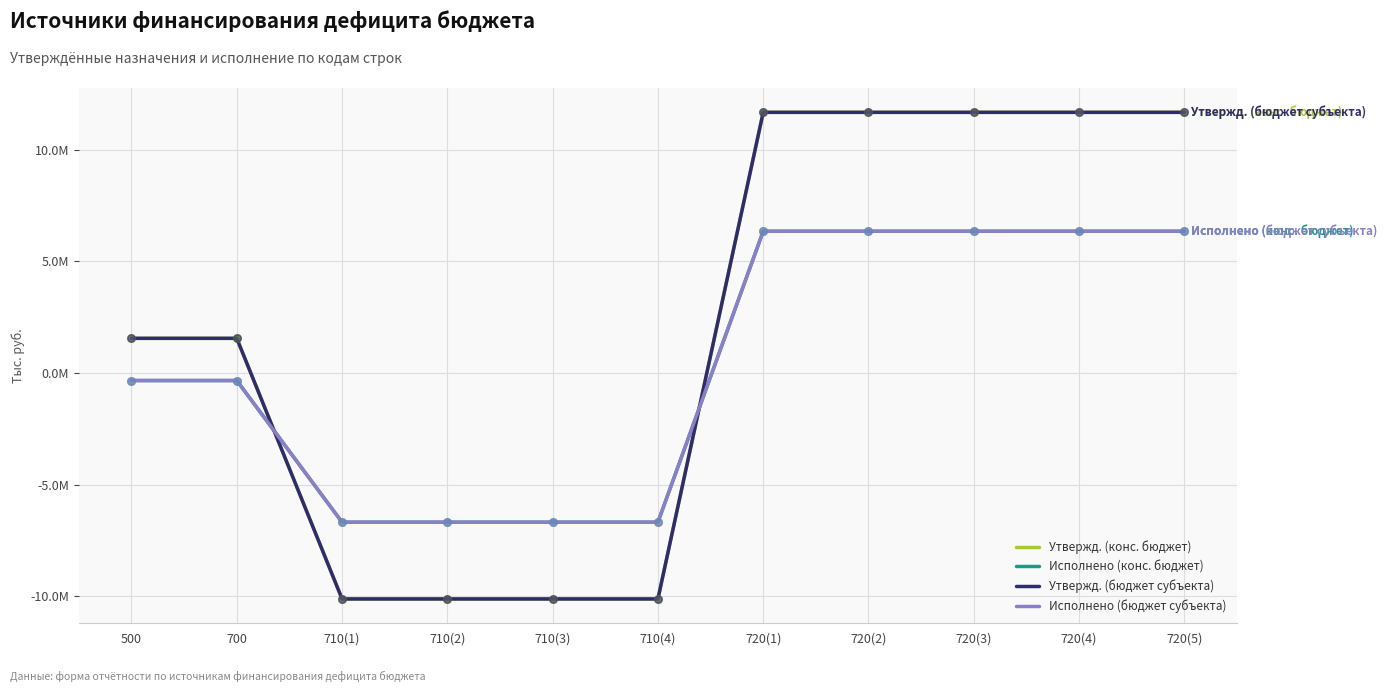

At how many categories does at least one series exceed 2529371?

5